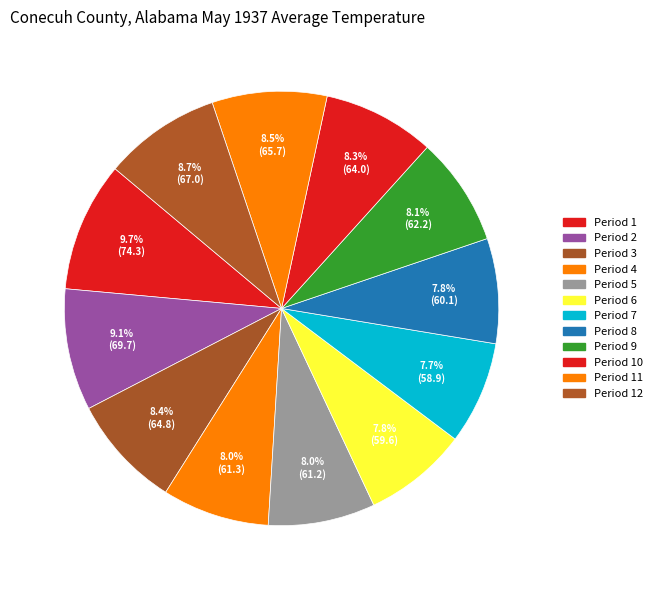

How many segments does this pie chart have?

12